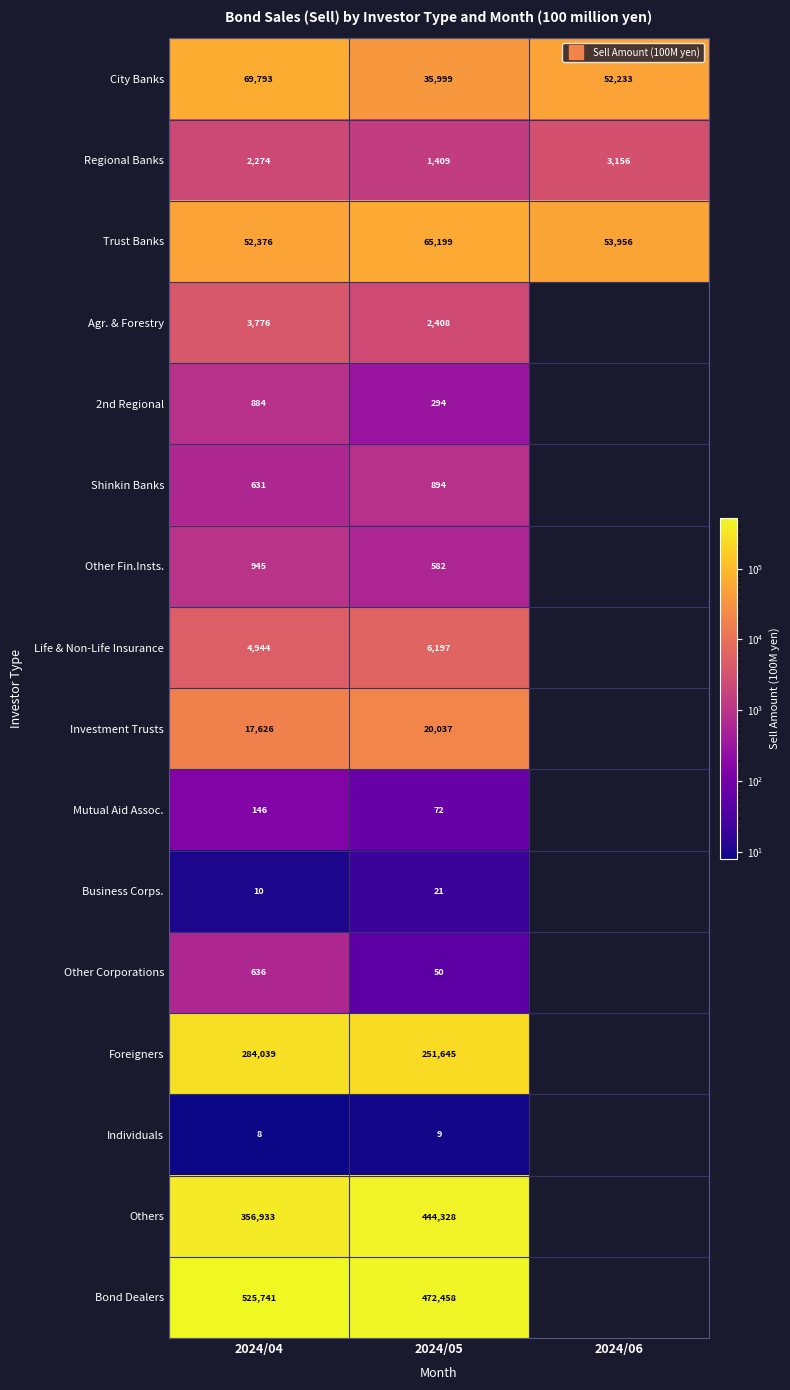

The Trust Banks series shows 45141.9 at 2024/05. True or false?

False